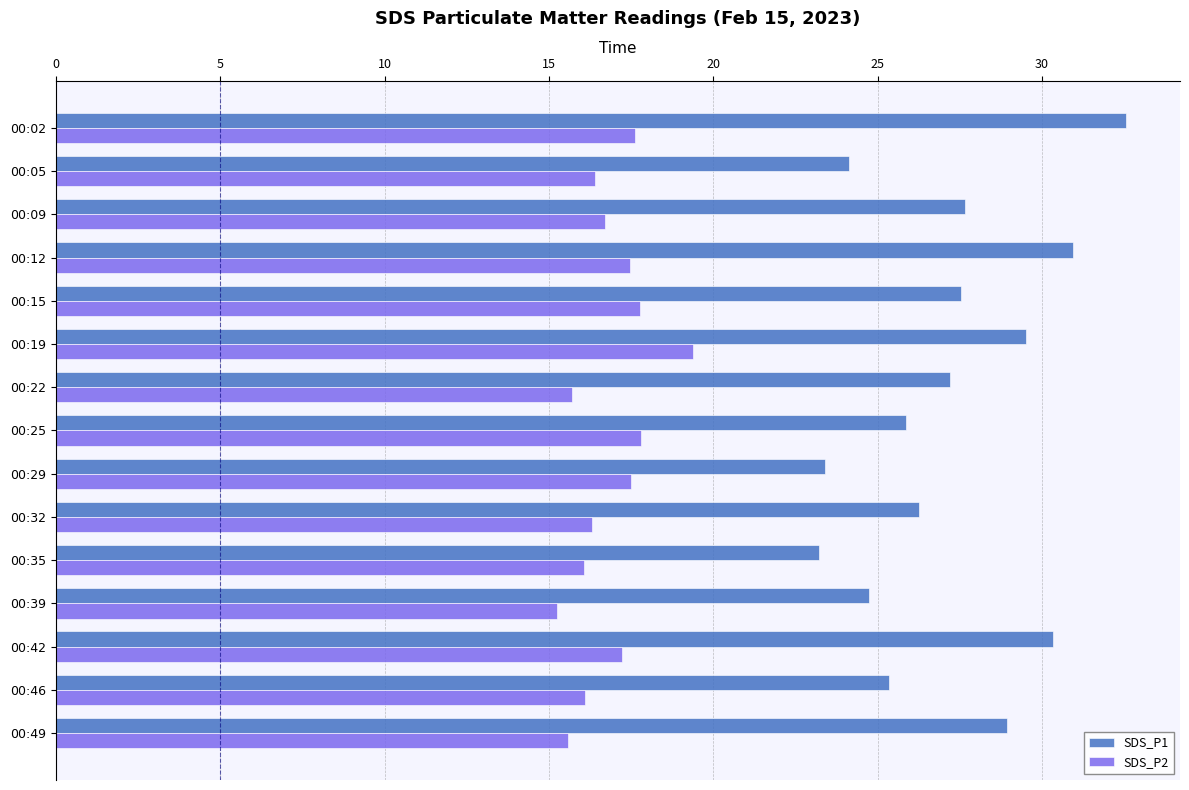

True or false: SDS_P1 has a value of 35.1 at 00:25.

False